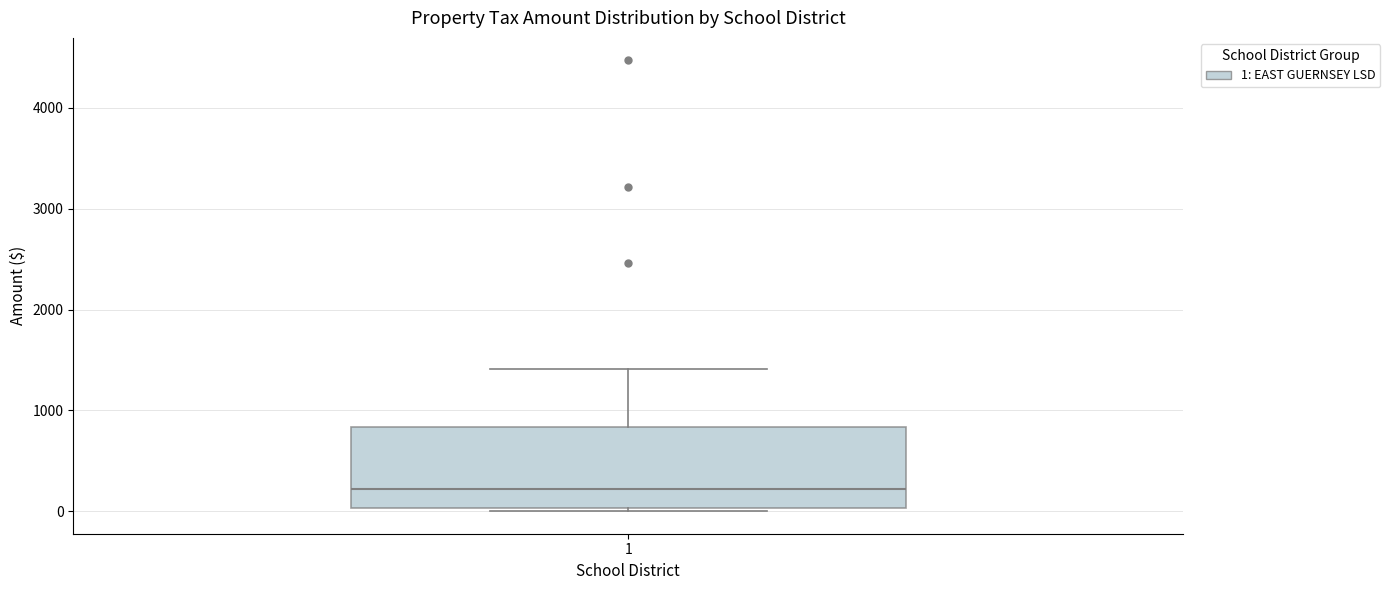

Read this box plot against the y-axis: the position of the median line, the range covered by the box, and the ends of both whiskers. The values are not printed on the chart, so give them approximately, as read against the axis.

median 200, box 0 to 800, whiskers 0 (just below the box's lower edge) to 1400